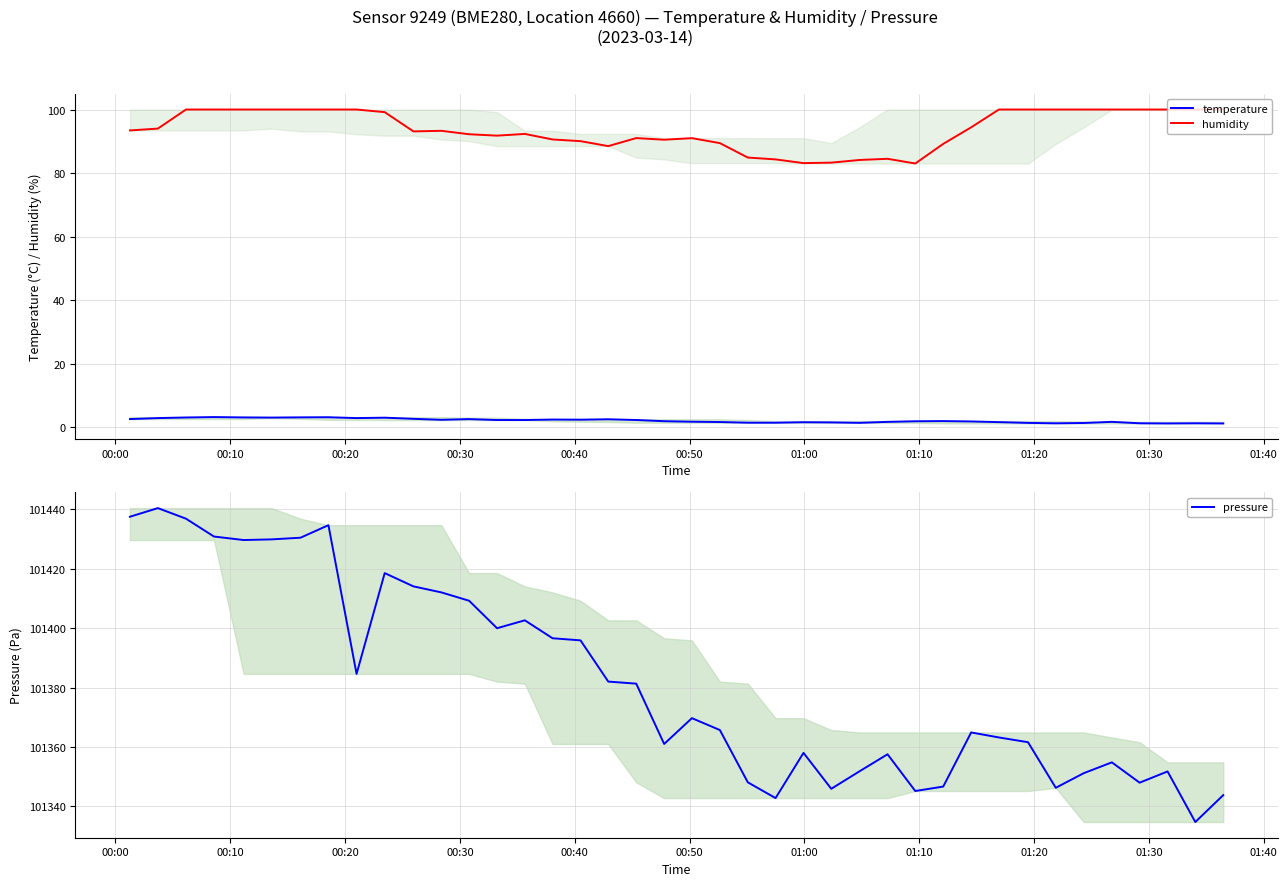

True or false: temperature has more than 0 points higher than both neighbors.

True